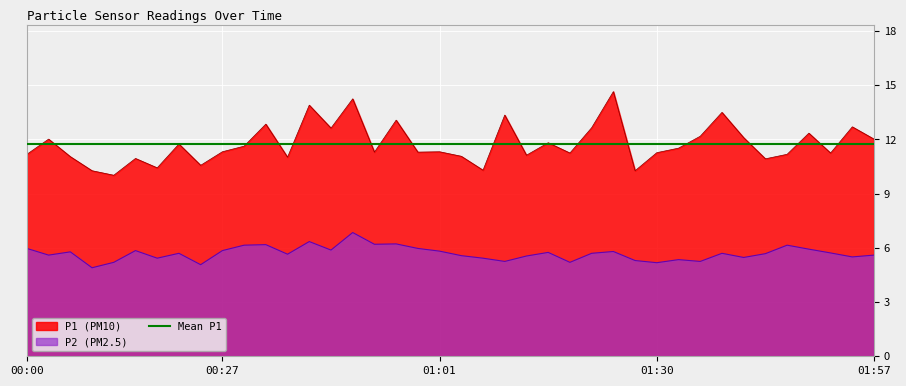

What is the sum of all P1 values?

470.3